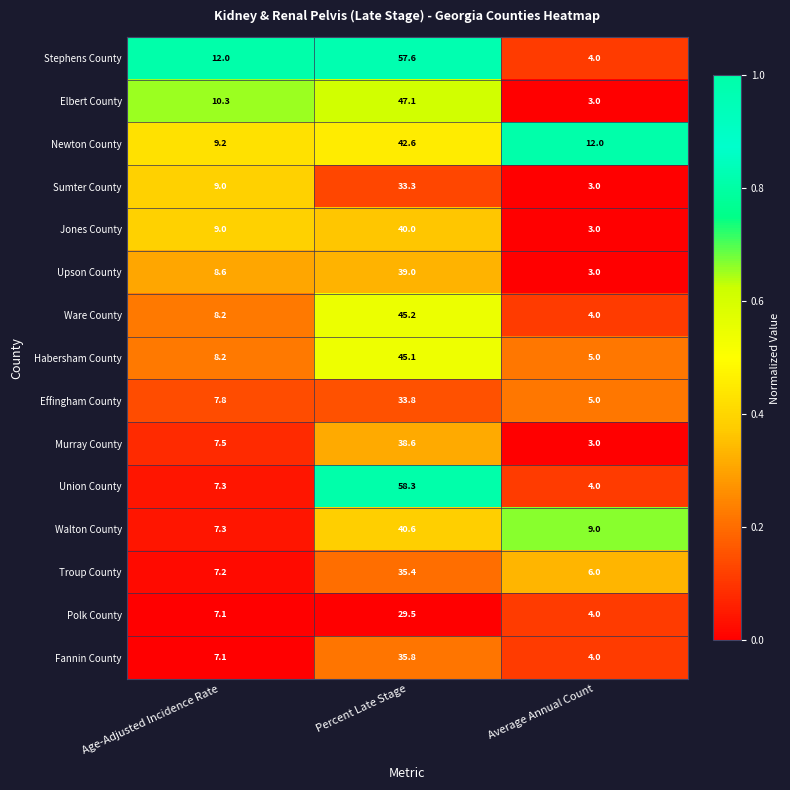

Rank the series by their maximum value, from highest to lowest.

Union County, Stephens County, Elbert County, Ware County, Habersham County, Newton County, Walton County, Jones County, Upson County, Murray County, Fannin County, Troup County, Effingham County, Sumter County, Polk County